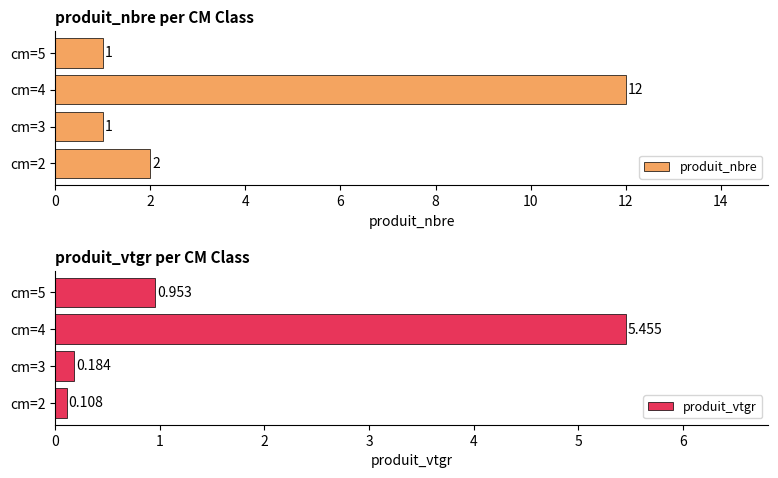

What is the difference between the second highest and minimum values in the produit_nbre series?

1